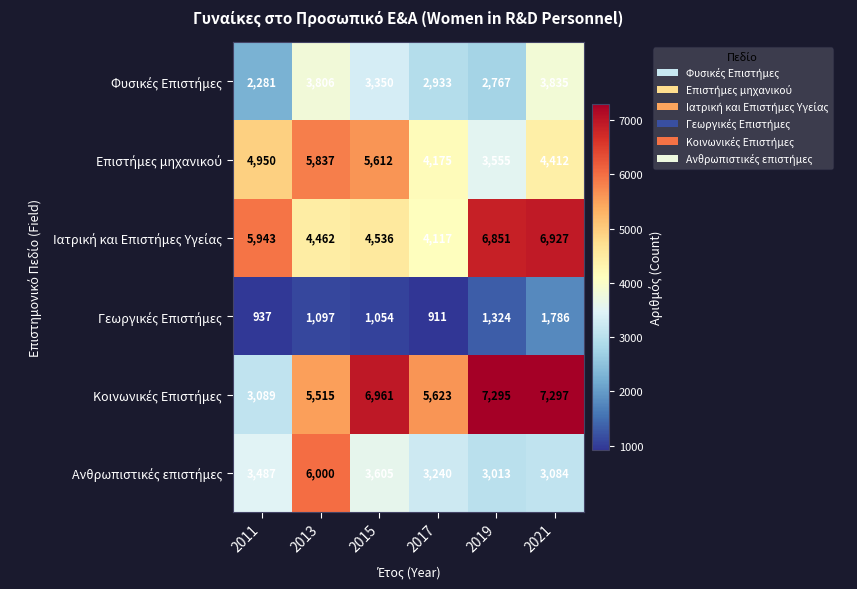

What is the spread (max minus min) of values at 2019?

5971